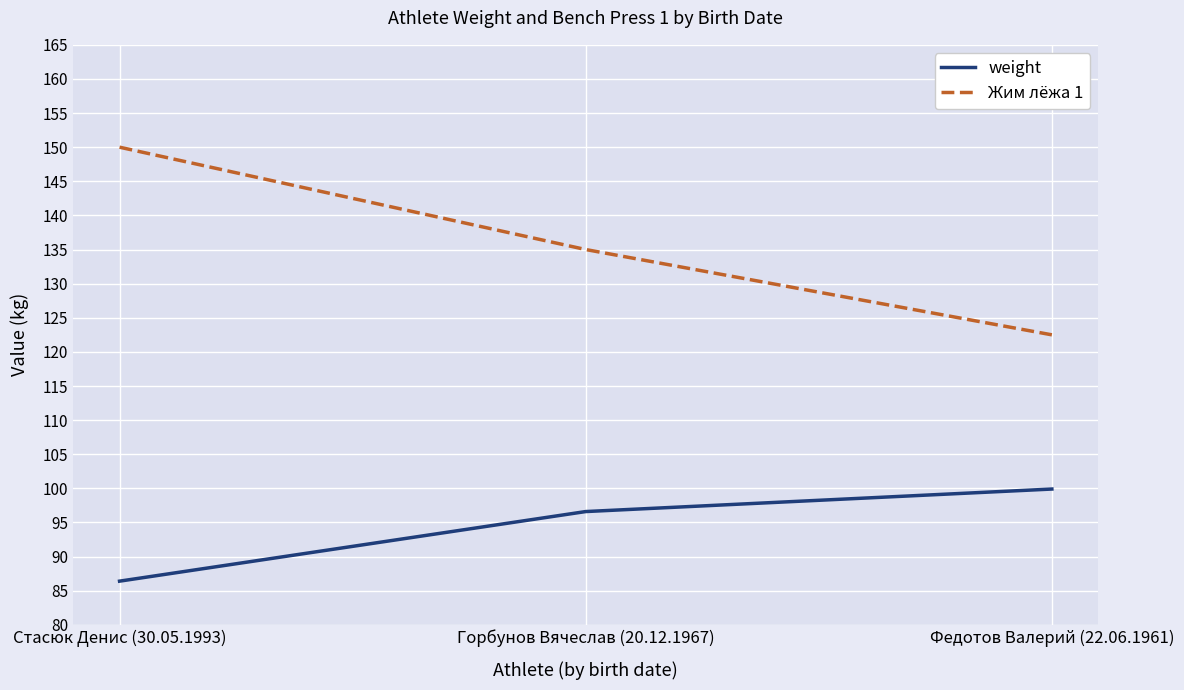

The value of weight at Стасюк Денис (30.05.1993) is 118.1. True or false?

False